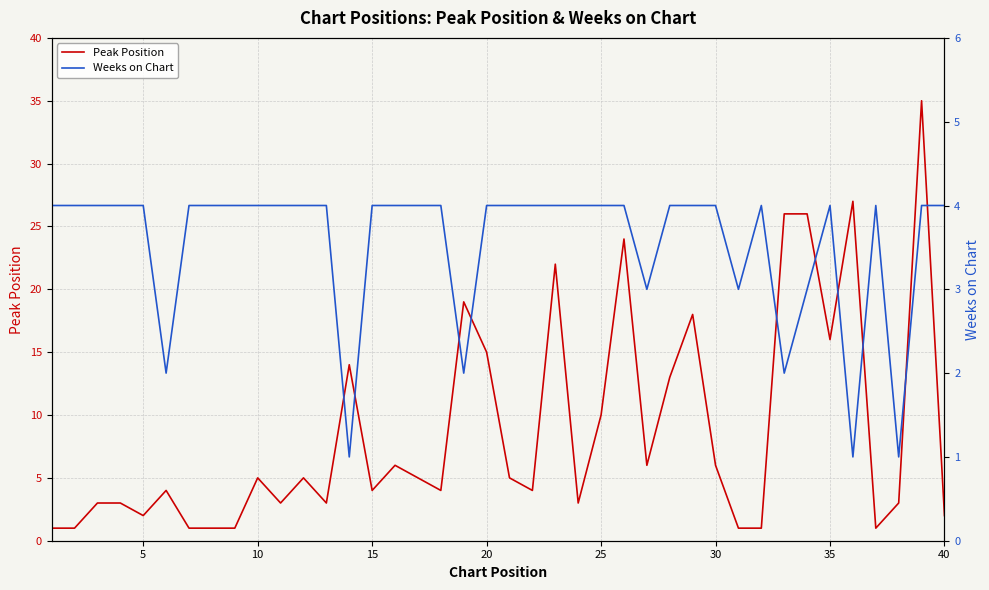

What is the average value of the Peak Position series?

9